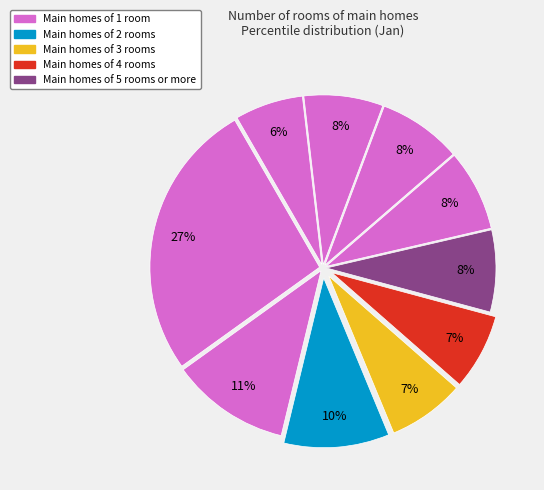

How many slices are in this pie chart?

10